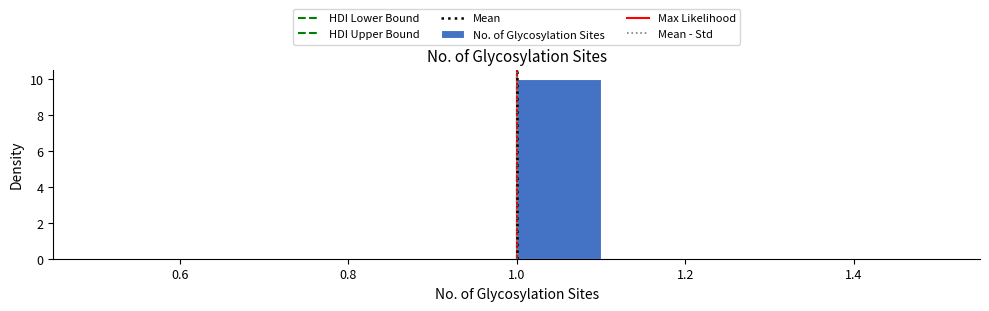

How tall is the bar that spans 1.0 to 1.1 on the x-axis? The values are not printed on the chart, so give them approximately, as read against the axis.

10